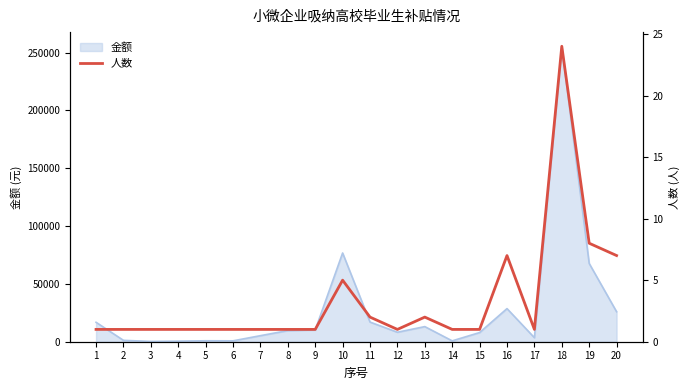

Reading right to left, what are all the values shown in this chart?

7	8	24	1	7	1	1	2	1	2	5	1	1	1	1	1	1	1	1	1